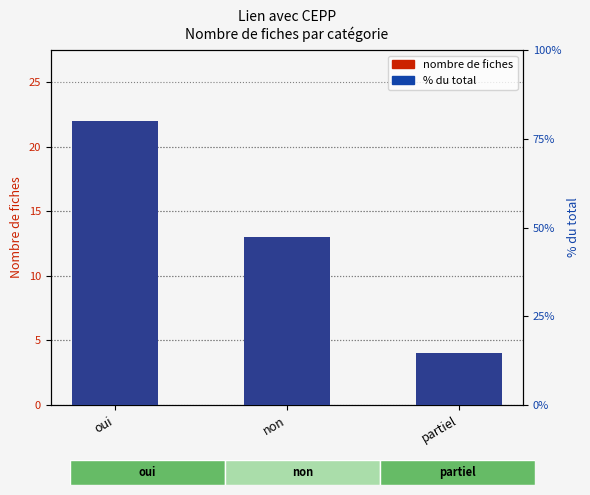

Is the value of % du total at oui greater than the value of nombre de fiches at partiel?

Yes